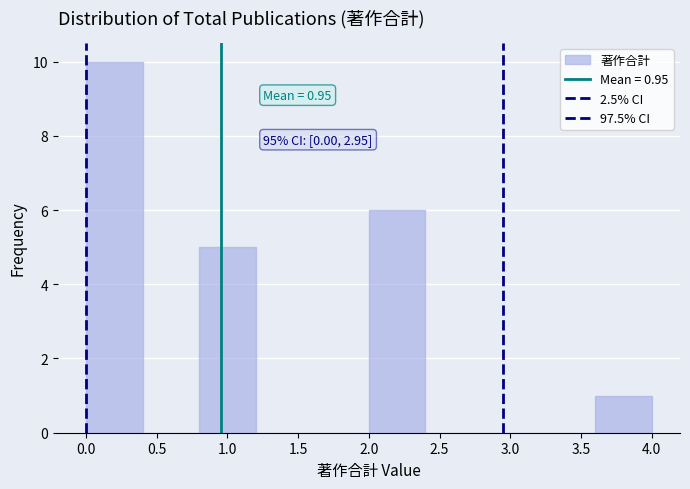

Over which range of the x-axis is the bar tallest?

0.0 to 0.4